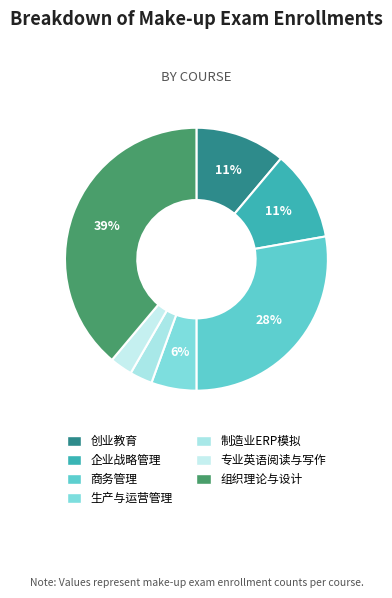

To the nearest percent, what is the difference between the 企业战略管理 and 商务管理 slice percentages?

17%